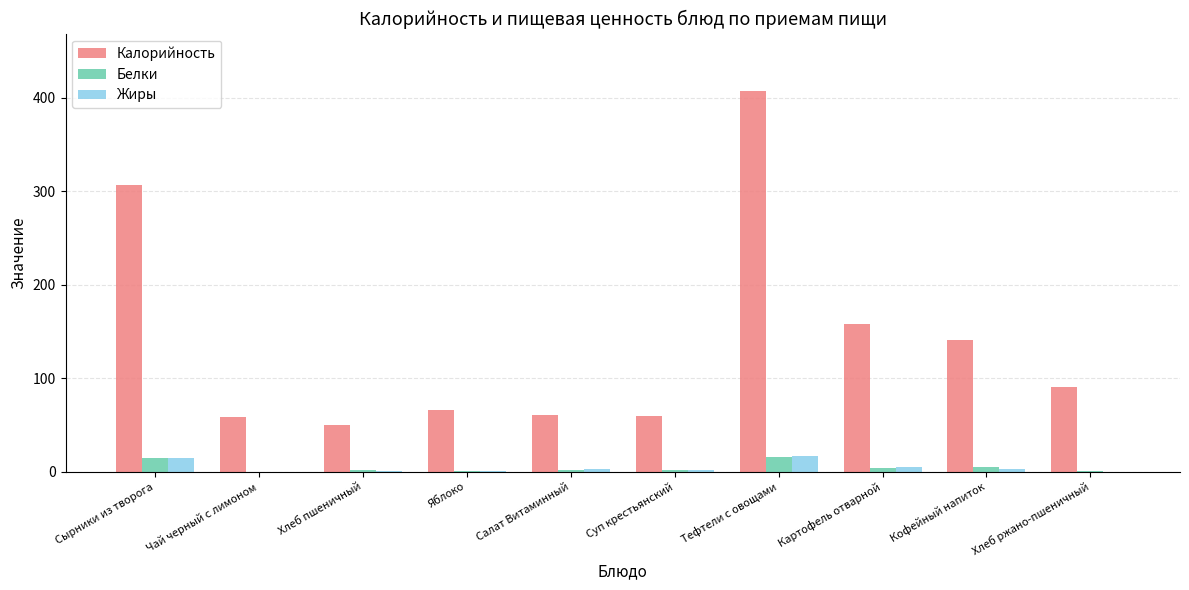

Which series changed the most between Сырники из творога and Суп крестьянский?

Калорийность